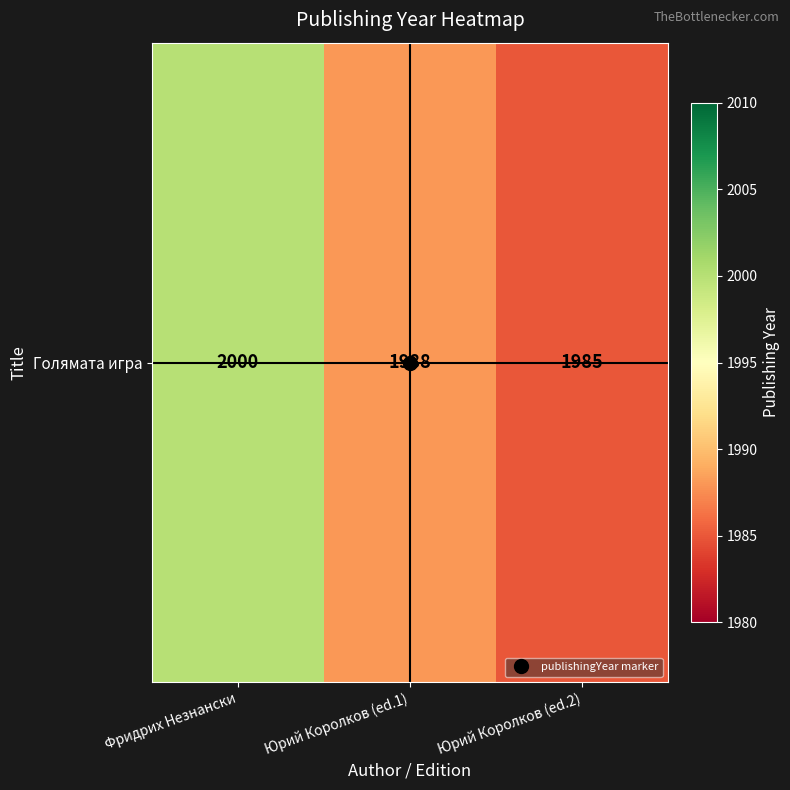

What is the sum of the values at Юрий Королков (ed.1) and Фридрих Незнански?

3988